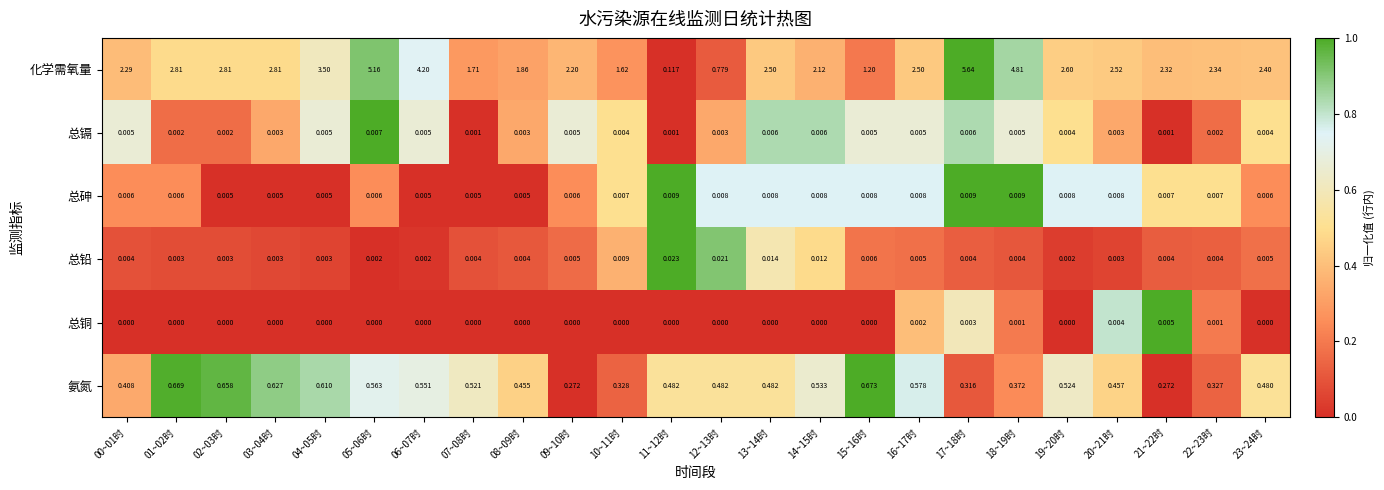

Which series has the largest range (max minus min)?

化学需氧量